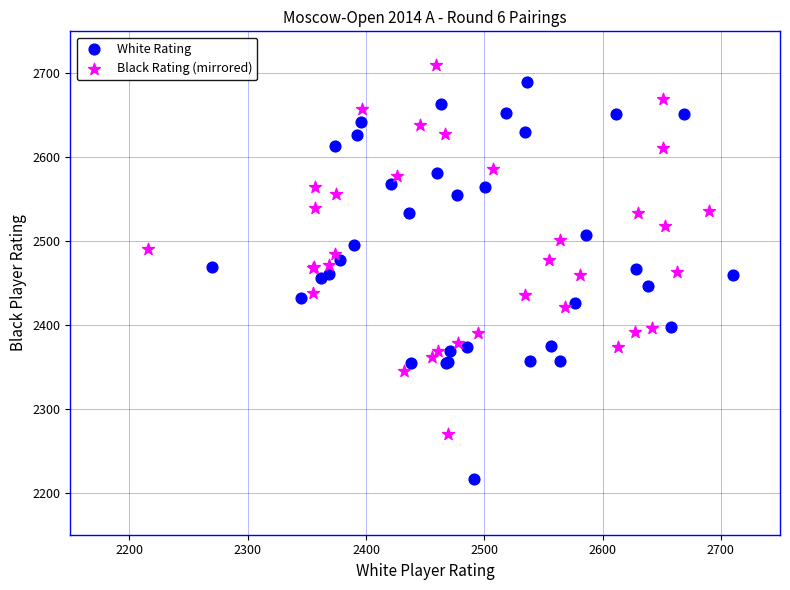

Which series contains the highest Y value?

Black Rating (mirrored)